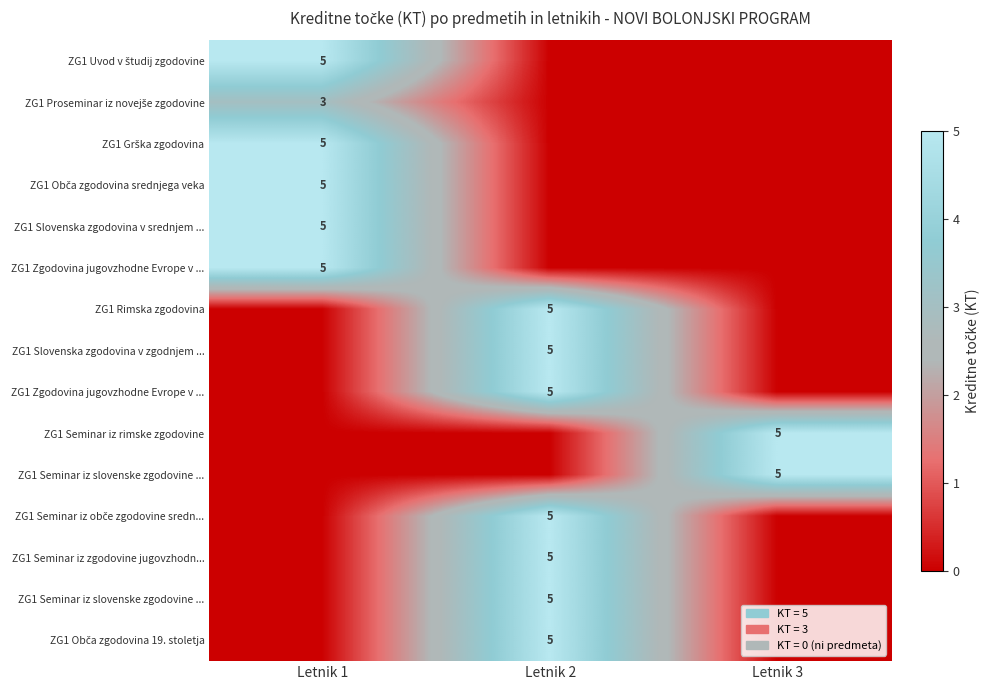

At how many categories does at least one series exceed 4?

3